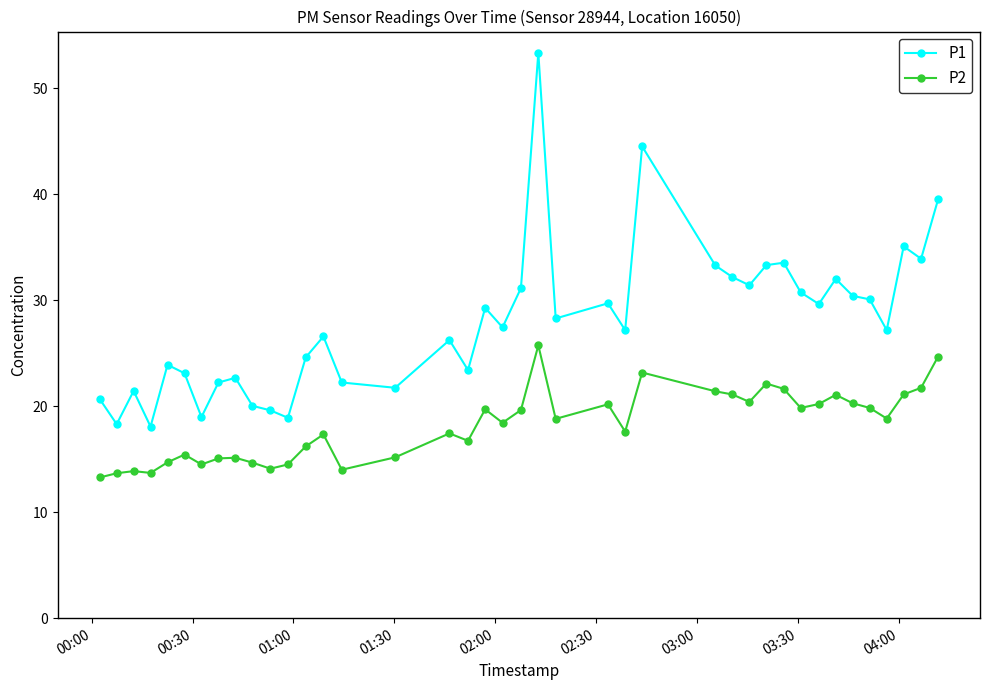

Which series has the largest total across all categories?

P1